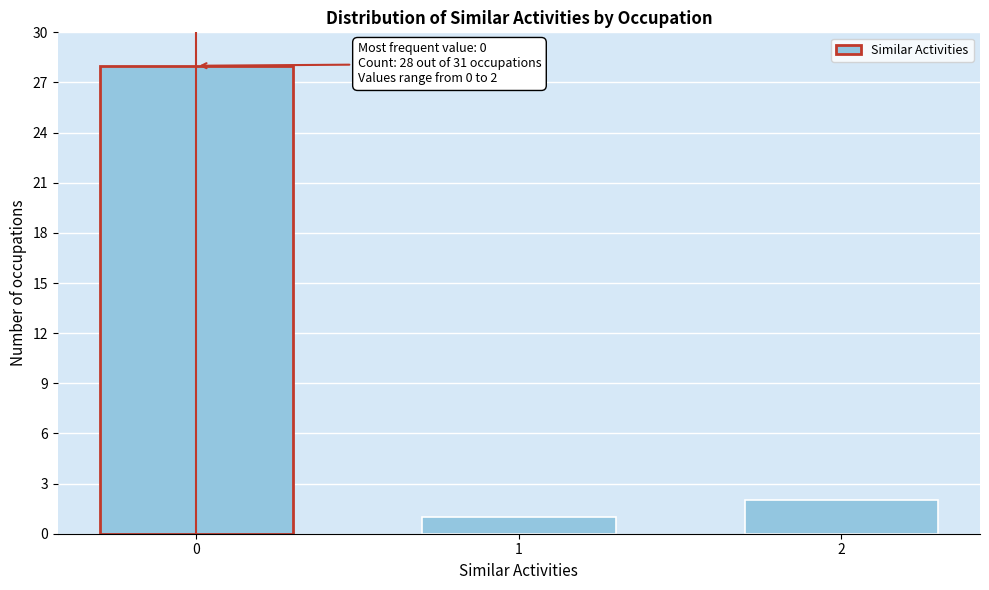

Reading left to right, what are all the values shown in this chart?

0=28	1=1	2=2